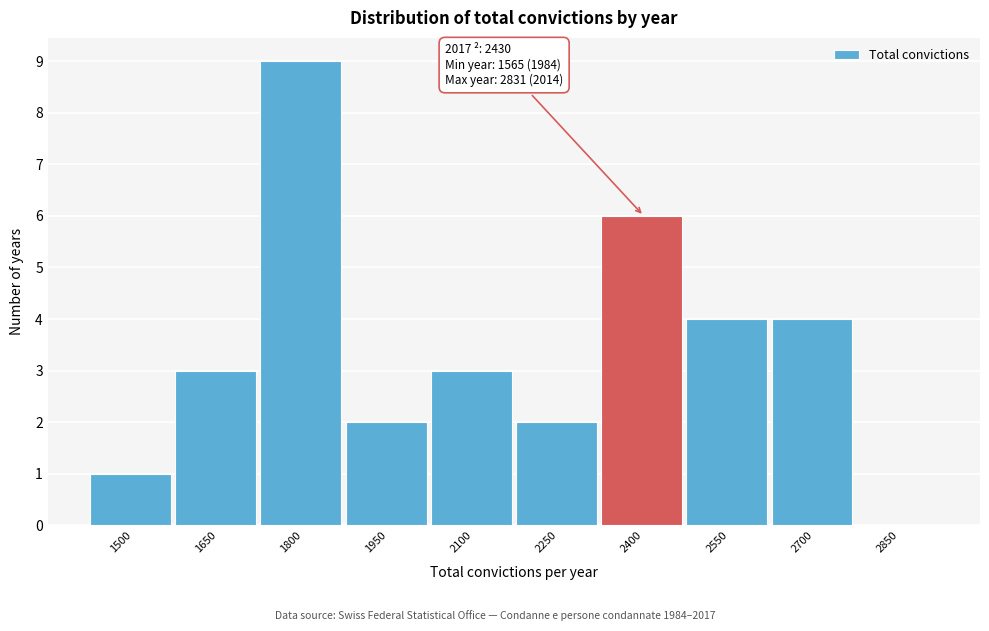

Reading left to right, extract all data points from this chart.

1500=1	1650=3	1800=9	1950=2	2100=3	2250=2	2400=6	2550=4	2700=4	2850=0